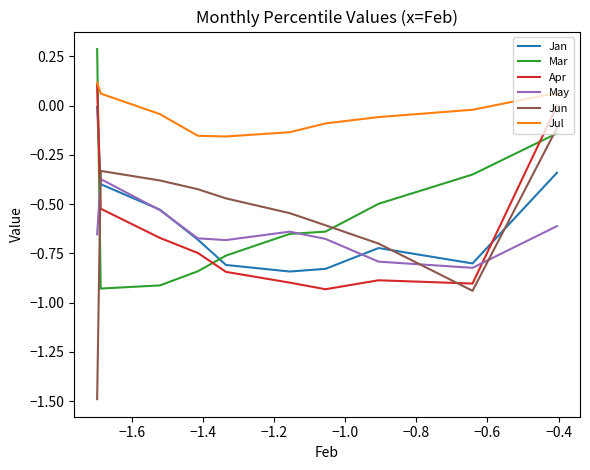

What is the smallest value displayed?

-1.5